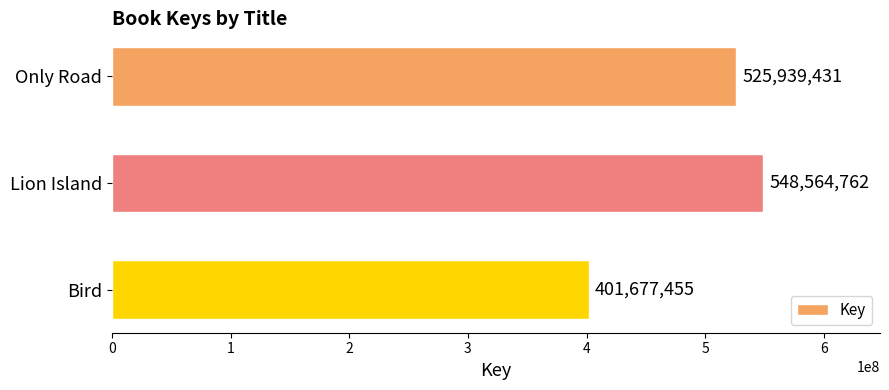

Is it true that the value at Lion Island is 364709545?

False